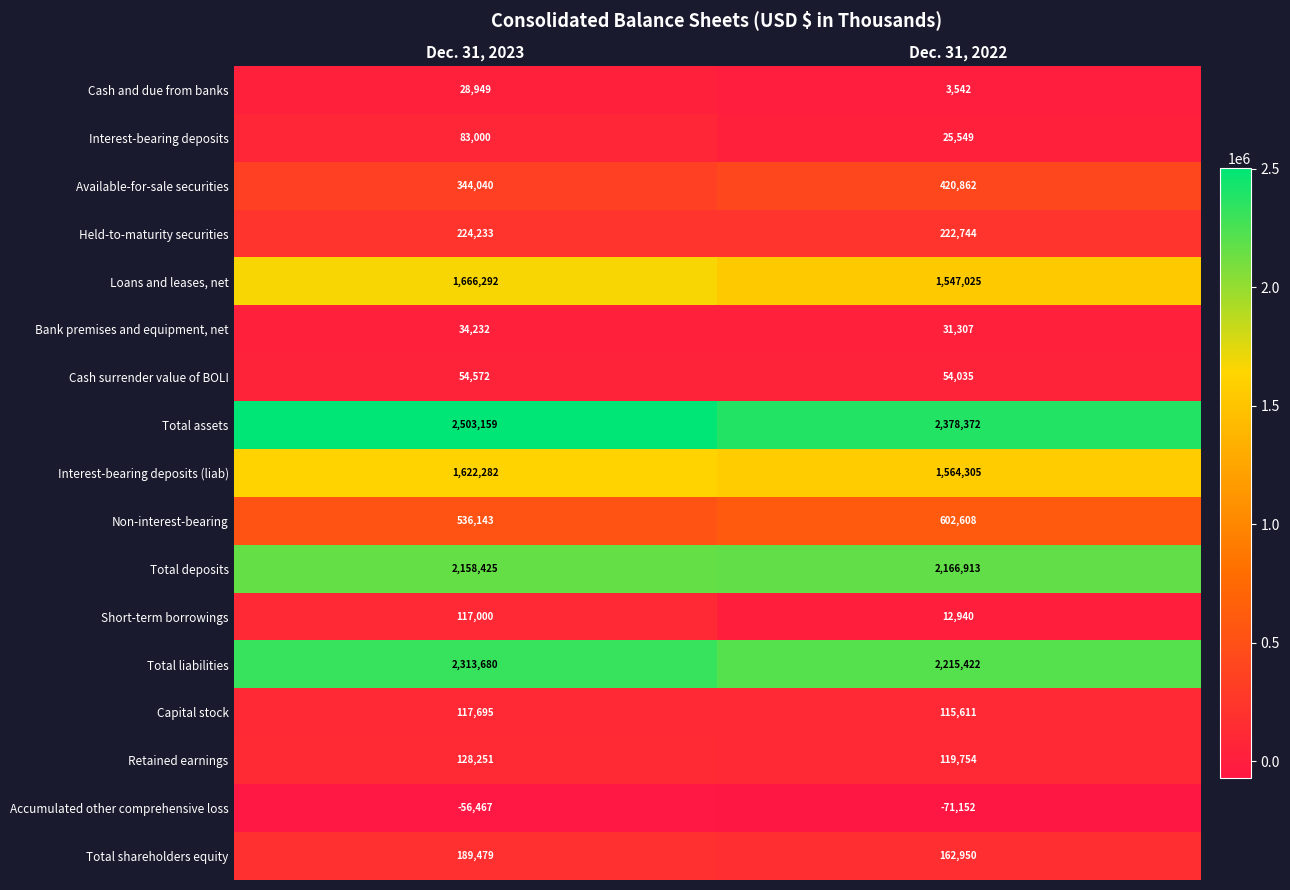

The value of Interest-bearing deposits (liab) at Dec. 31, 2023 is 983257. True or false?

False